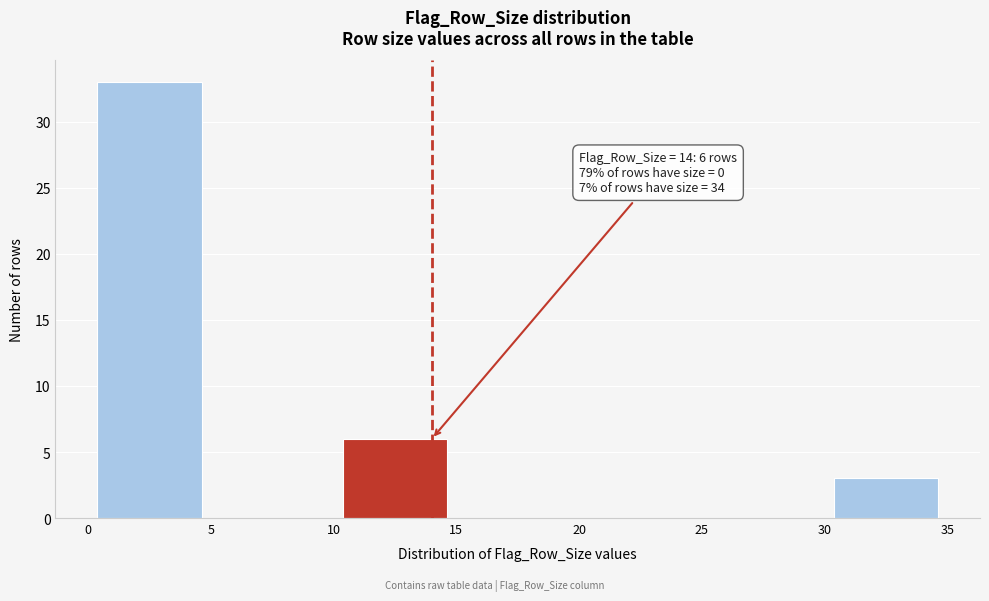

Over which range of the x-axis is the bar tallest?

0 to 5